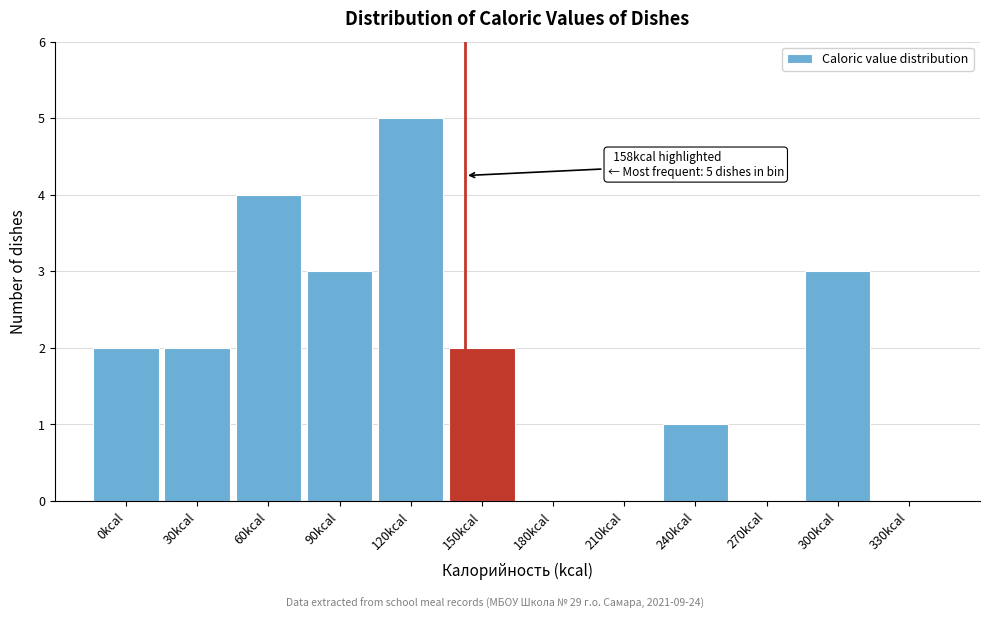

Reading left to right, transcribe all the data shown in this chart.

0kcal=2	30kcal=2	60kcal=4	90kcal=3	120kcal=5	150kcal=2	180kcal=0	210kcal=0	240kcal=1	270kcal=0	300kcal=3	330kcal=0